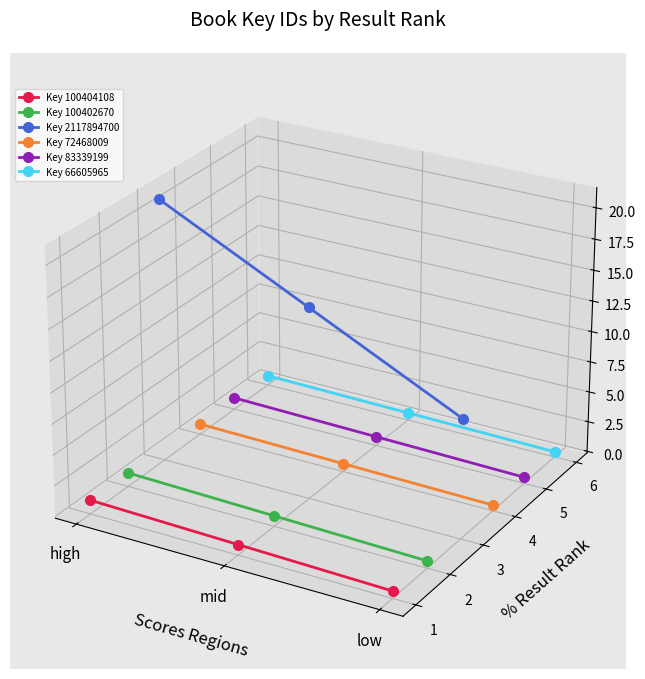

Is the value of Key 2117894700 at low greater than the value of Key 66605965 at low?

Yes